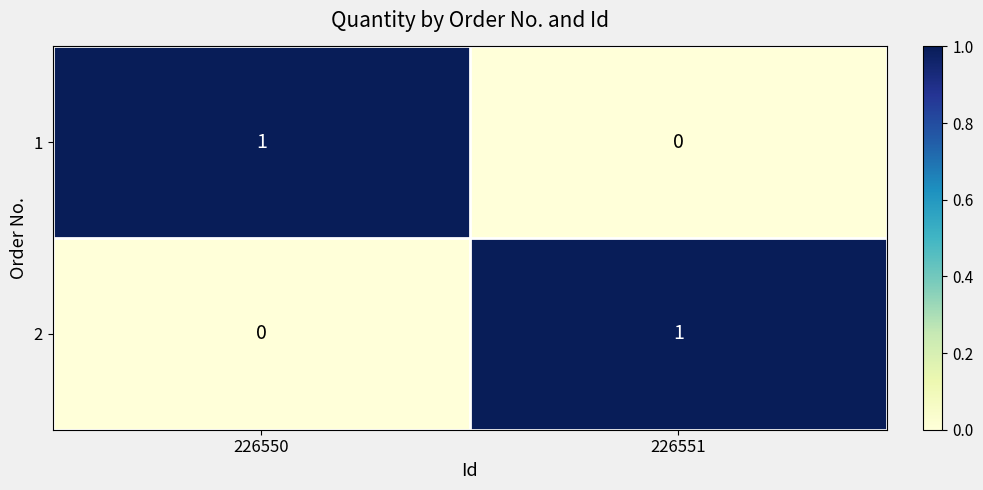

Reading left to right, what are all the values shown in this chart?

1: 1	0
2: 0	1